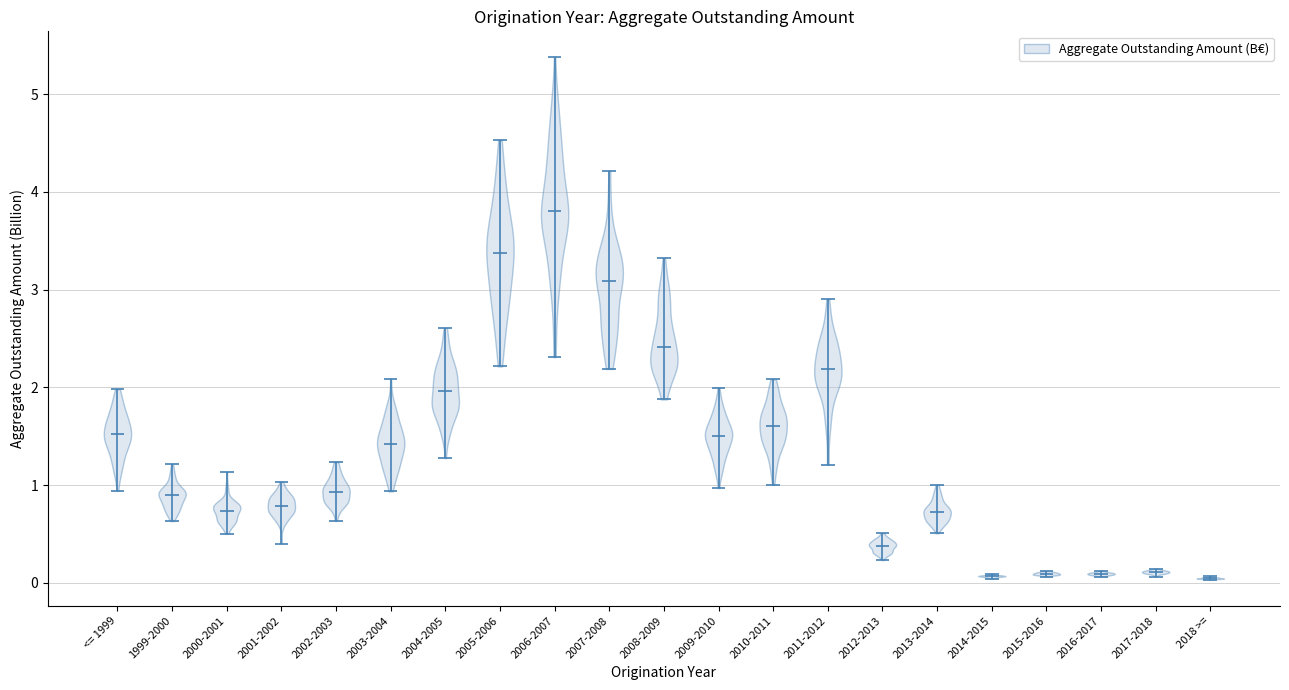

What is the lowest point the violin for 2005-2006 reaches on the y-axis? The values are not printed on the chart, so give them approximately, as read against the axis.

2.2